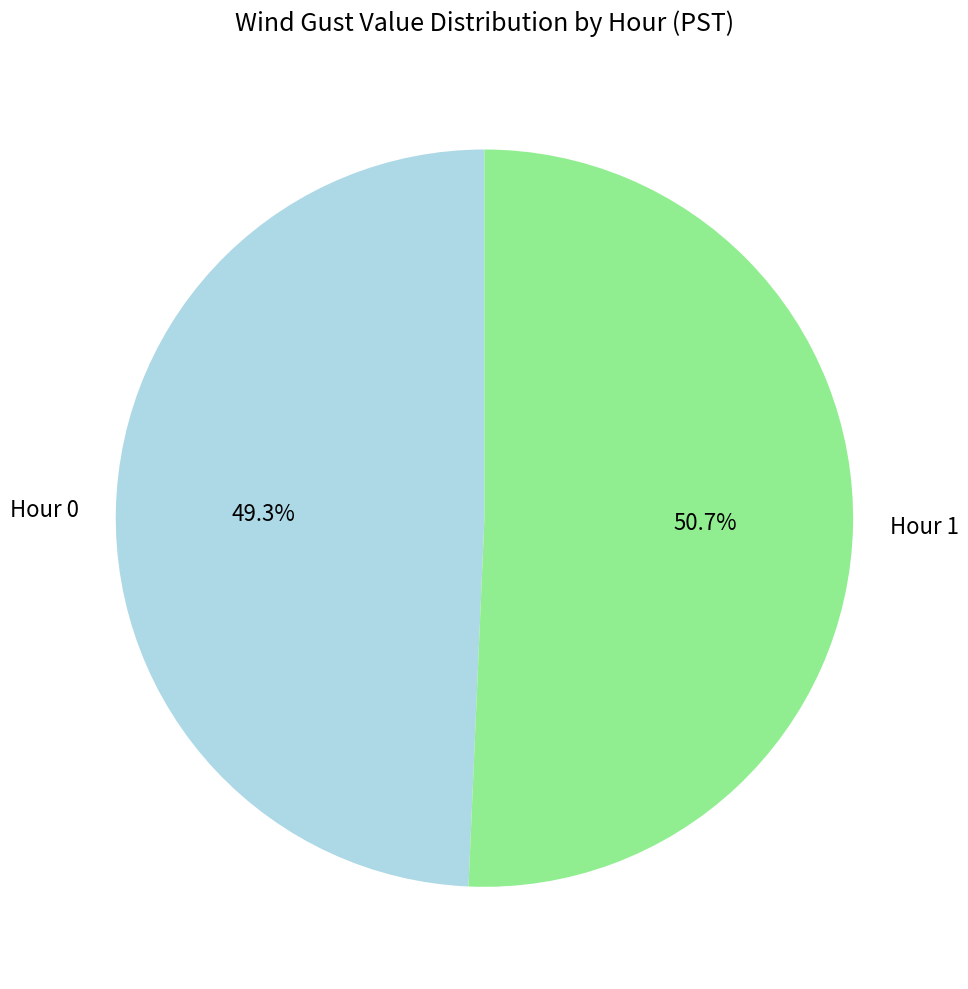

How many segments does this pie chart have?

2